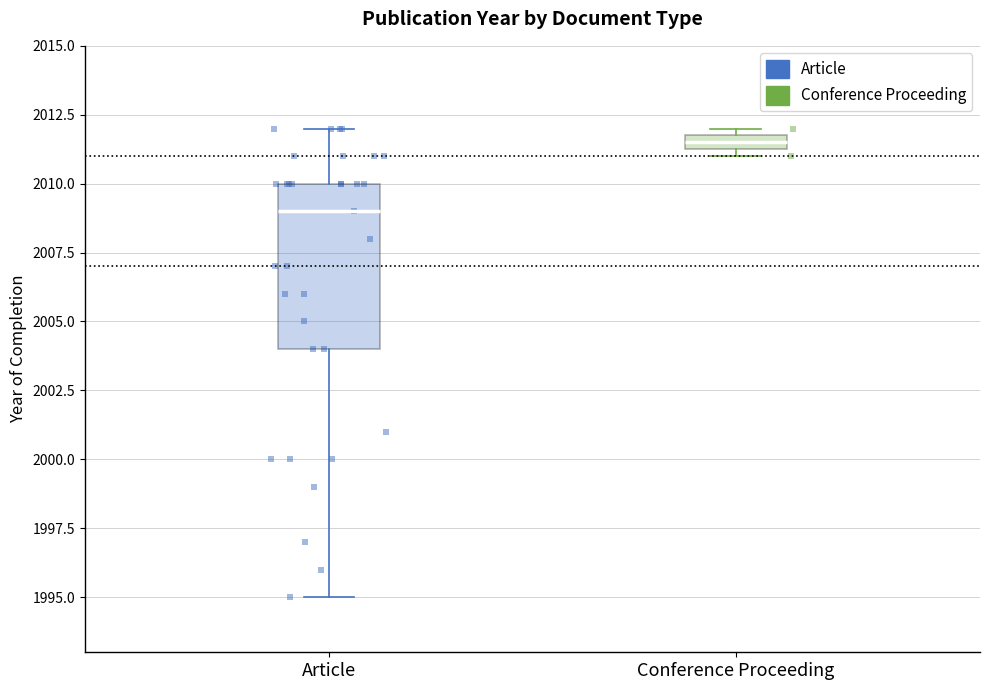

Comparing the boxes themselves (not the whiskers), which one is the tallest?

Article